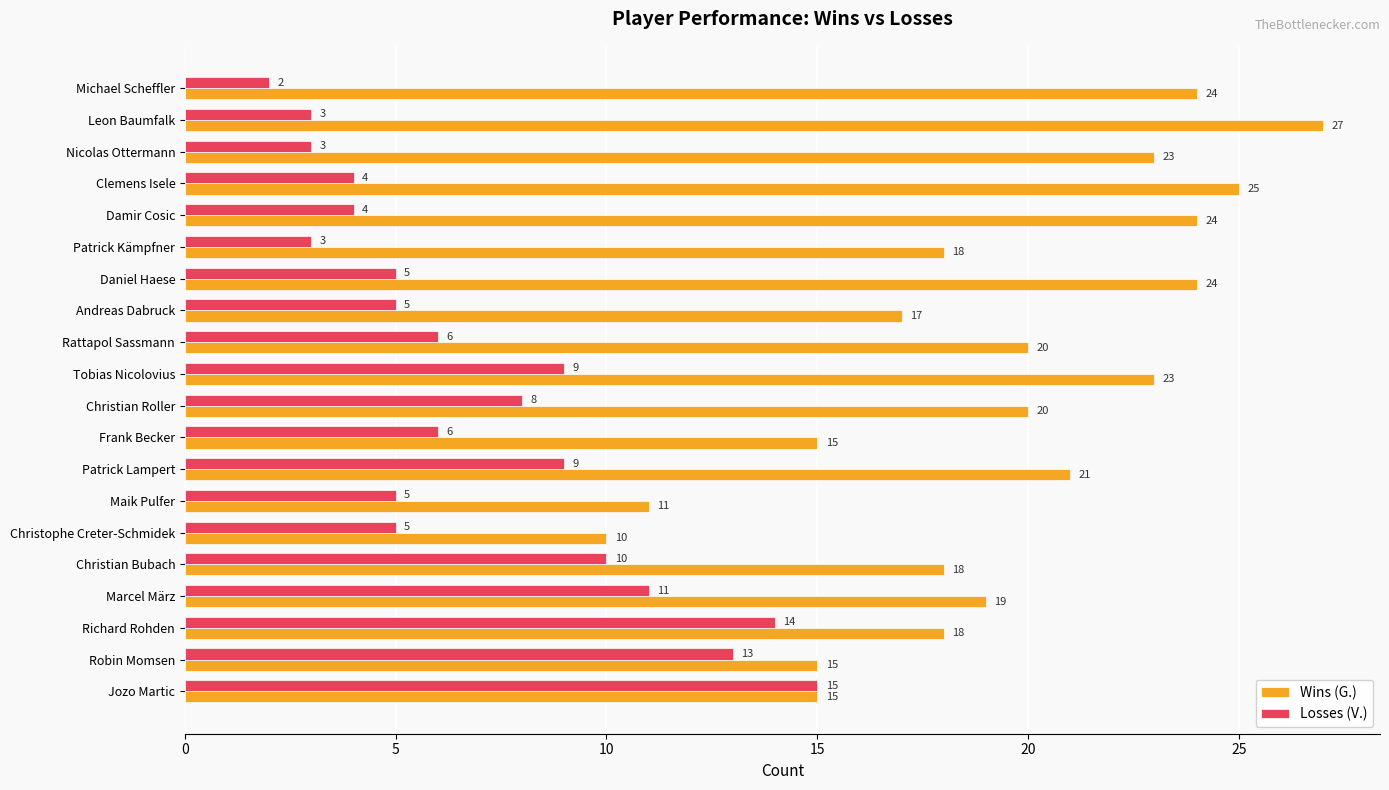

Between Patrick Kämpfner and Robin Momsen, which series saw the biggest shift?

Losses (V.)